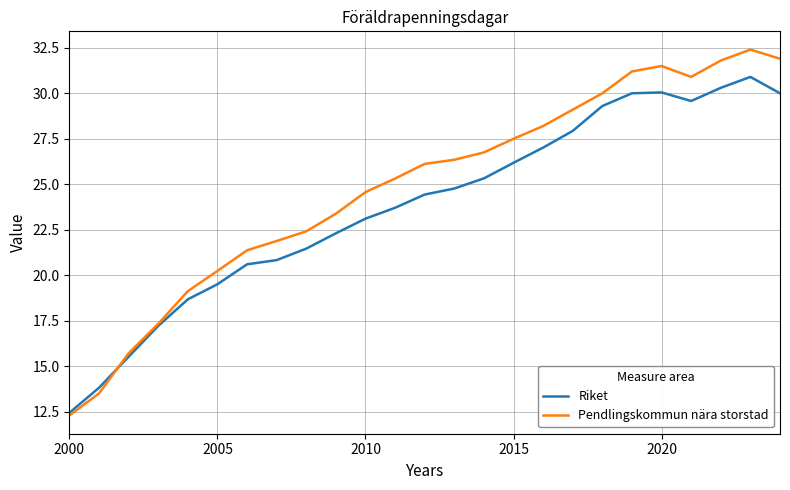

Reading left to right, what are all the values shown in this chart?

Riket: 12.4	13.8	15.5	17.2	18.7	19.5	20.6	20.8	21.5	22.3	23.1	23.7	24.4	24.8	25.3	26.2	27.0	27.9	29.3	30.0	30.0	29.6	30.3	30.9	30.0
Pendlingskommun nära storstad: 12.3	13.5	15.7	17.3	19.1	20.2	21.4	21.9	22.4	23.4	24.6	25.3	26.1	26.3	26.8	27.5	28.2	29.1	30.0	31.2	31.5	30.9	31.8	32.4	31.9